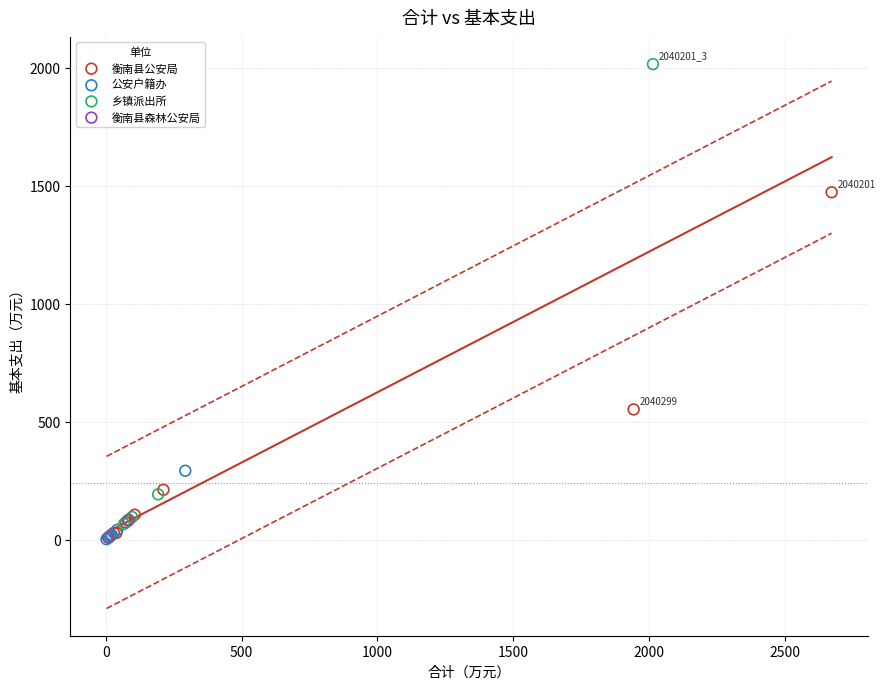

What are all the series names shown in the legend?

衡南县公安局, 公安户籍办, 乡镇派出所, 衡南县森林公安局